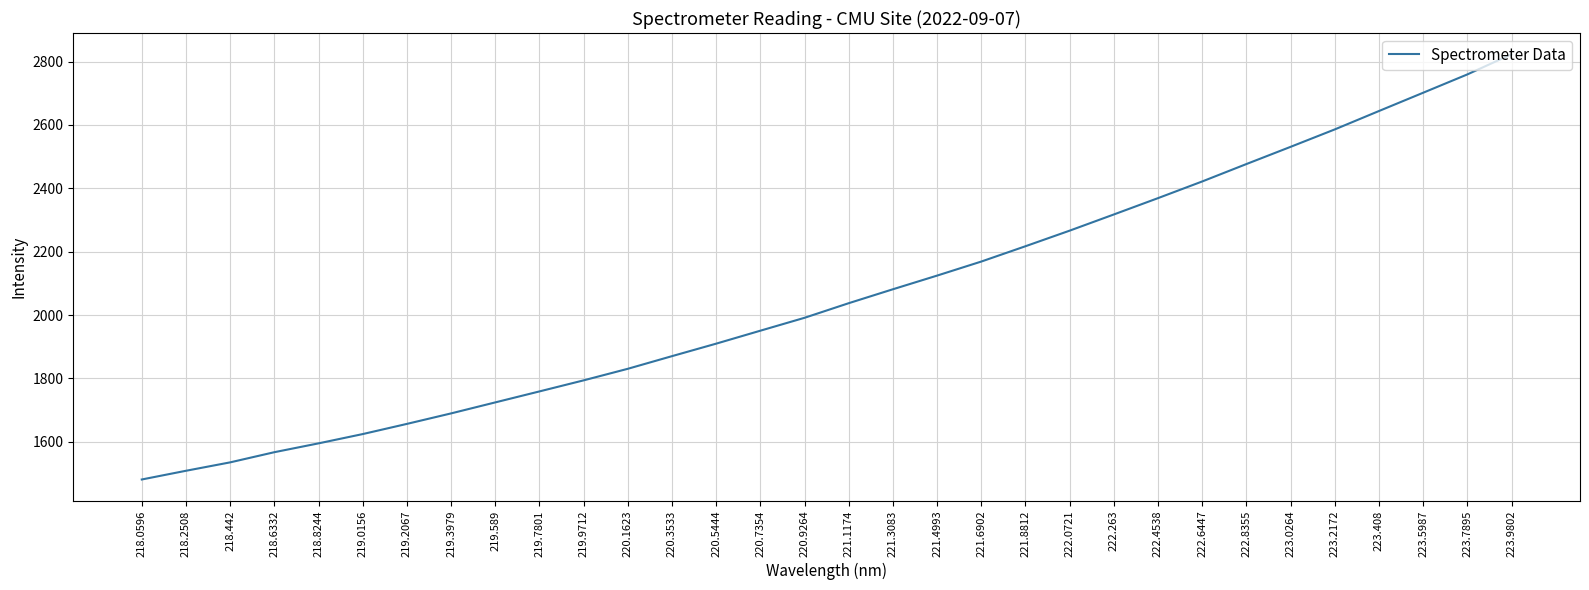

Rank the categories by value from lowest to highest.

218.0596, 218.2508, 218.442, 218.6332, 218.8244, 219.0156, 219.2067, 219.3979, 219.589, 219.7801, 219.9712, 220.1623, 220.3533, 220.5444, 220.7354, 220.9264, 221.1174, 221.3083, 221.4993, 221.6902, 221.8812, 222.0721, 222.263, 222.4538, 222.6447, 222.8355, 223.0264, 223.2172, 223.408, 223.5987, 223.7895, 223.9802